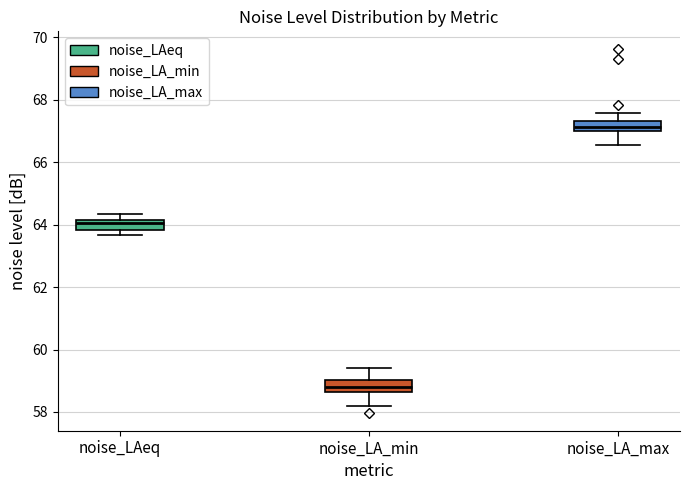

Reading left to right, transcribe this box plot: for each box, give where its median line is, the range the box spans, and where its two whiskers end, as read against the y-axis. The values are not printed on the chart, so give them approximately, as read against the axis.

noise_LAeq: median 64.0, box 63.8 to 64.2, whiskers 63.6 to 64.4
noise_LA_min: median 58.8, box 58.6 to 59.0, whiskers 58.2 to 59.4
noise_LA_max: median 67.2, box 67.0 to 67.4, whiskers 66.6 to 67.6